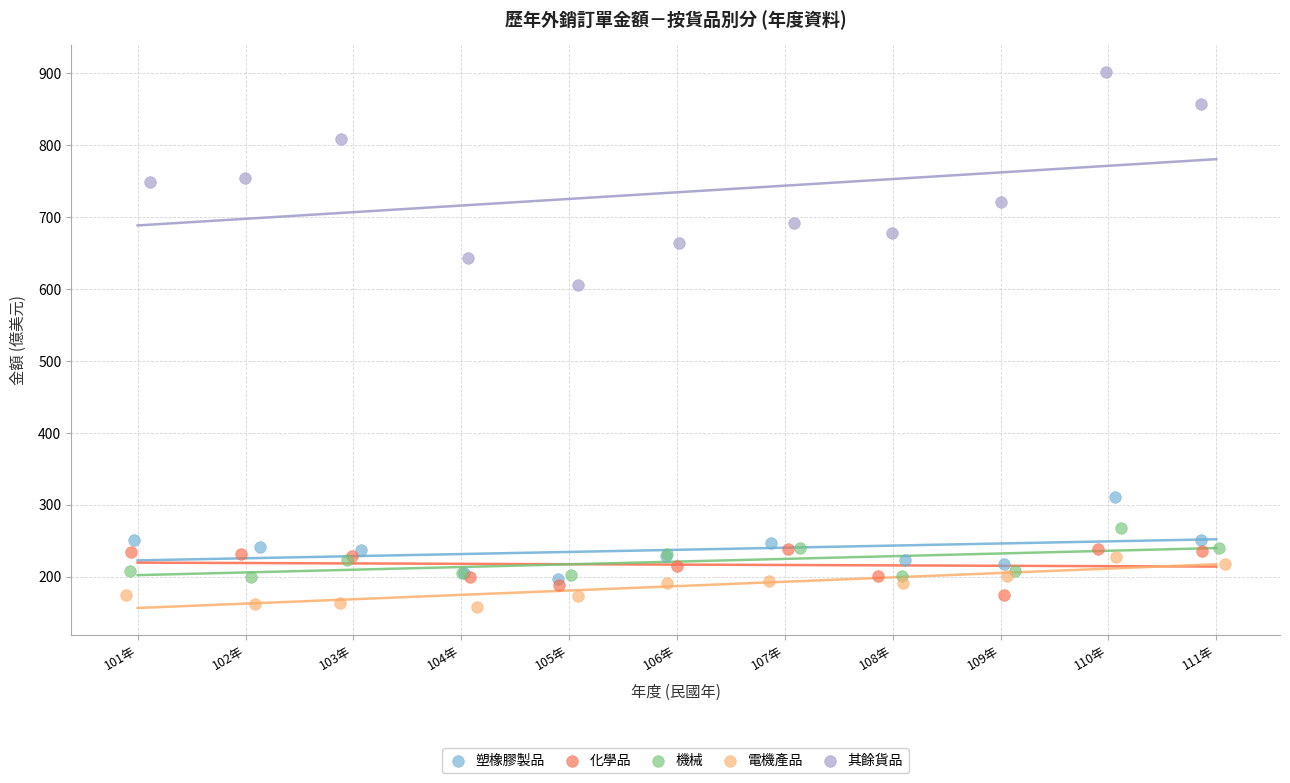

Which series has the widest spread of Y values?

其餘貨品